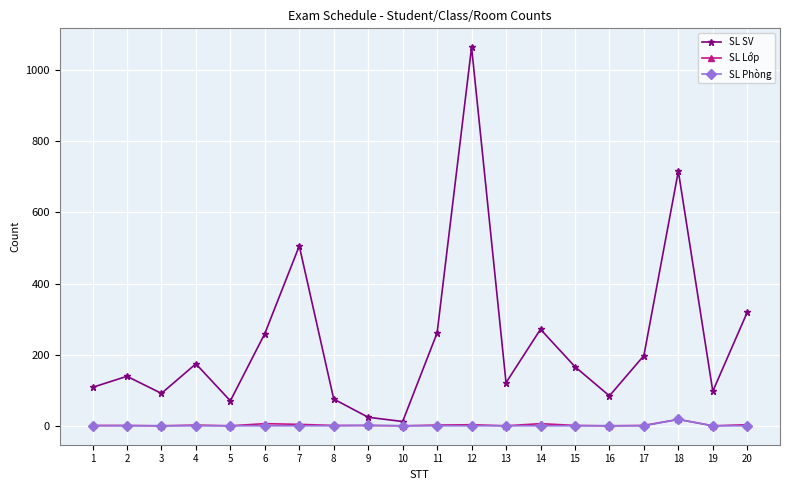

What is the spread (max minus min) of values at 11?

261